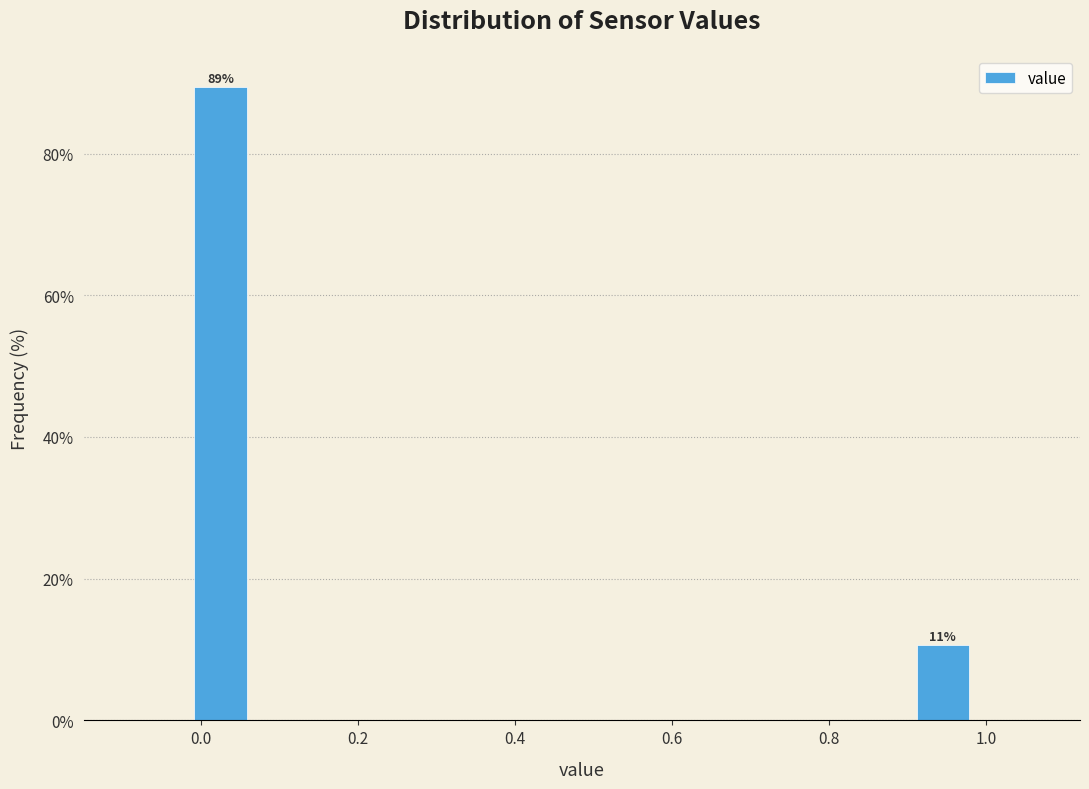

Over which range of the x-axis is the bar tallest?

-0.02 to 0.06